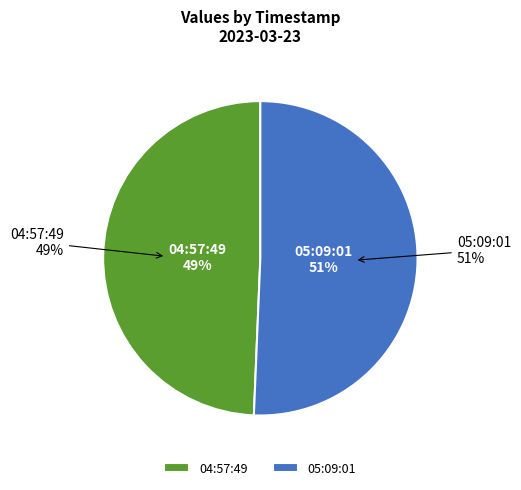

What is the total percentage of 2023-03-23T05:09:01.874Z and 2023-03-23T04:57:49.328Z?

100.0%